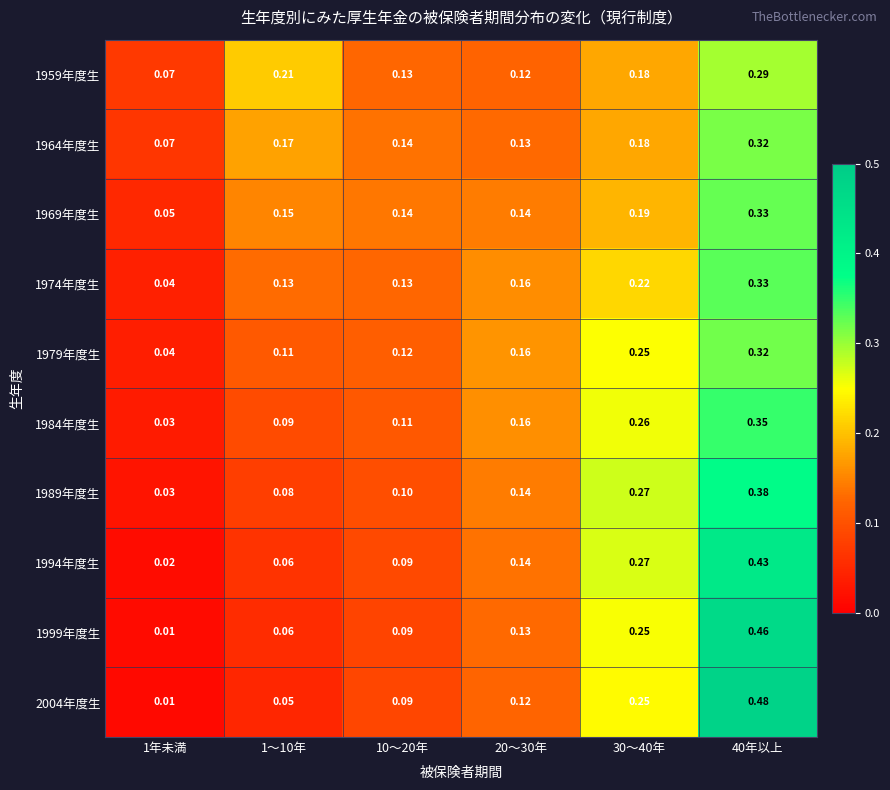

How many data points does each series have?

6